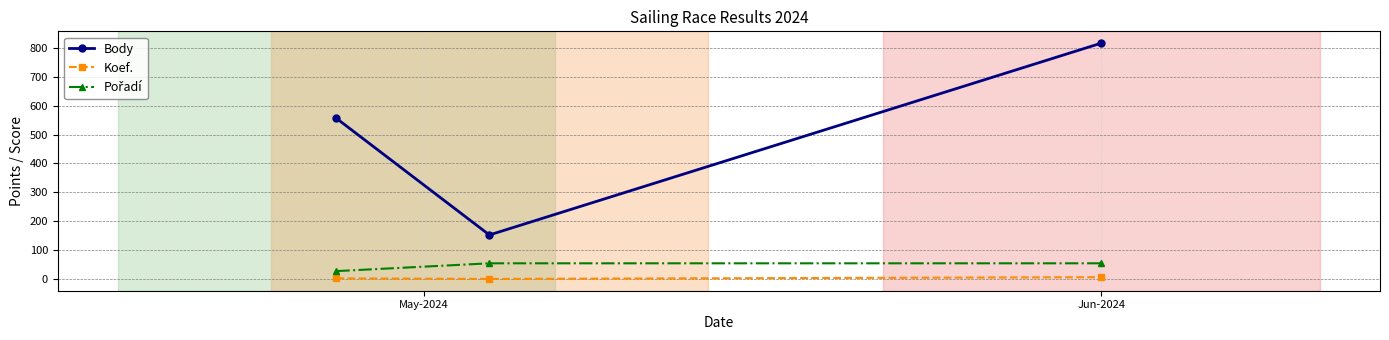

Which series has the largest total across all categories?

Body